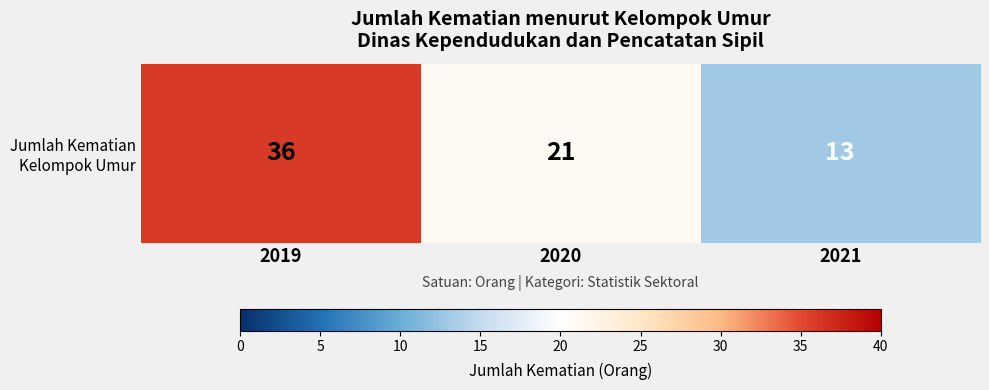

How many values are below 21?

1